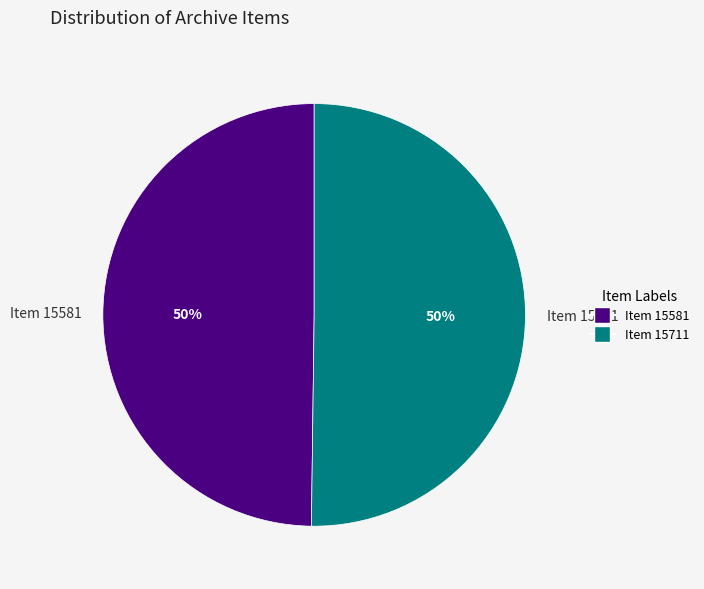

Approximately how many times larger is the value at Item 15581 compared to Item 15711?

1.0